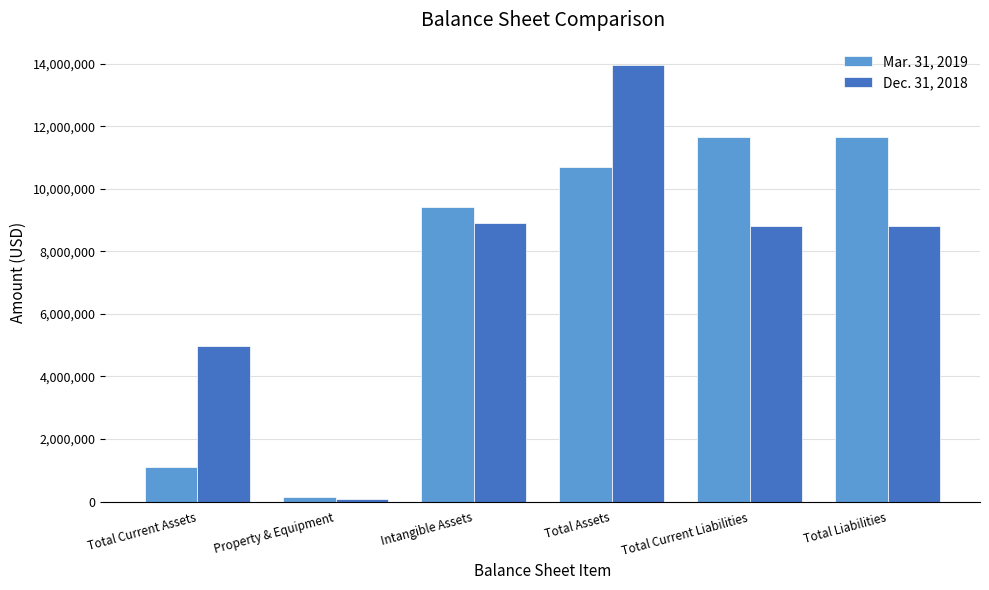

What is the label of the 1st bar from the right?

Total Liabilities